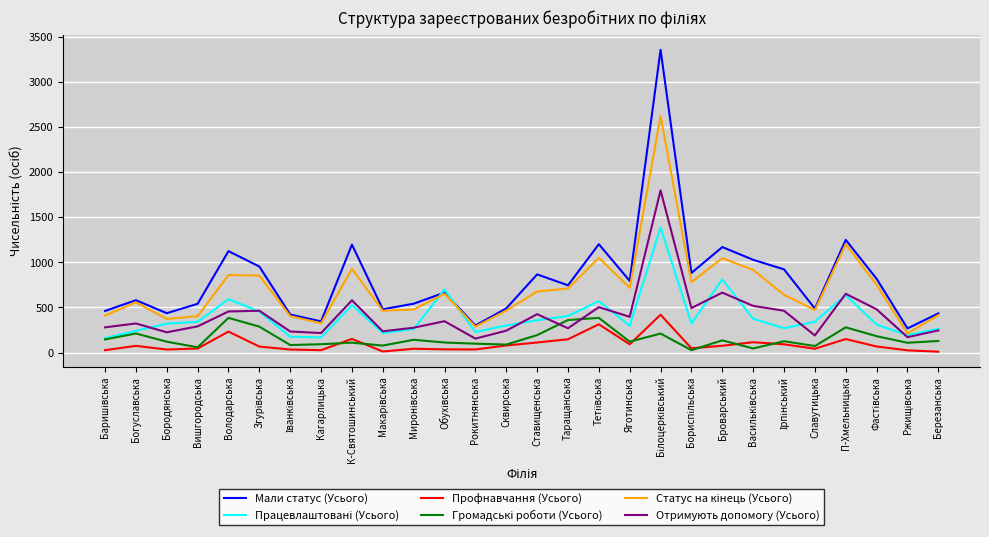

Which series has the largest range (max minus min)?

Мали статус (Усього)